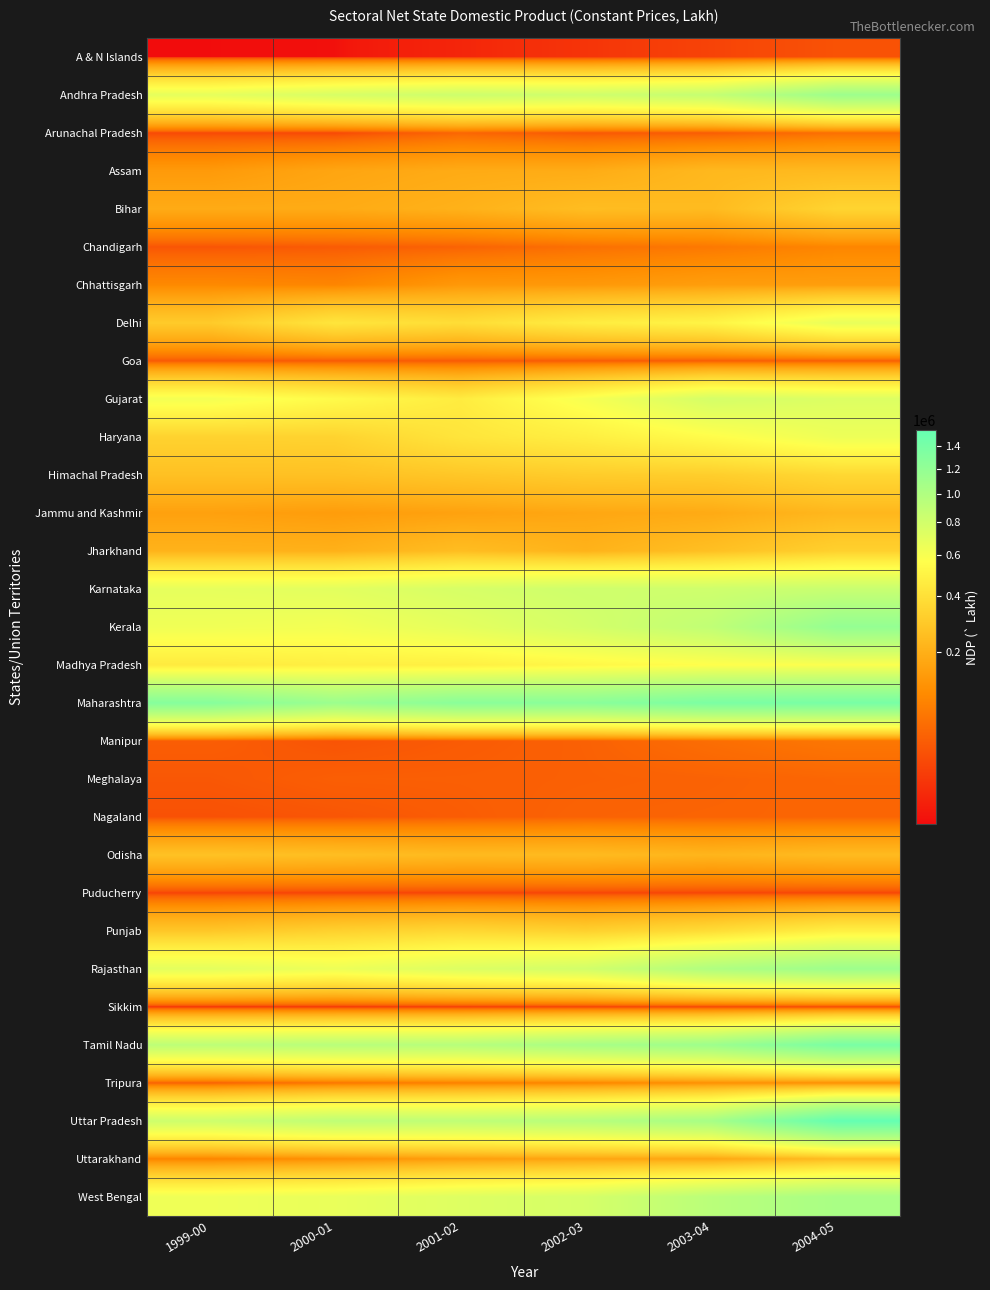

Reading right to left, transcribe all the data shown in this chart.

A & N Islands: 2004-05=27966	2003-04=17929	2002-03=11391	2001-02=7585	2000-01=5896	1999-00=5879
Andhra Pradesh: 2004-05=1124804	2003-04=872682	2002-03=809245	2001-02=824225	2000-01=763119	1999-00=685901
Arunachal Pradesh: 2004-05=59417	2003-04=37645	2002-03=32902	2001-02=47163	2000-01=20965	1999-00=21816
Assam: 2004-05=235494	2003-04=231022	2002-03=190139	2001-02=187425	2000-01=170703	1999-00=139149
Bihar: 2004-05=343373	2003-04=240368	2002-03=247986	2001-02=206936	2000-01=187218	1999-00=186437
Chandigarh: 2004-05=93673	2003-04=71784	2002-03=59609	2001-02=43557	2000-01=35442	1999-00=30393
Chhattisgarh: 2004-05=149136	2003-04=148429	2002-03=135799	2001-02=134338	2000-01=93036	1999-00=100183
Delhi: 2004-05=674194	2003-04=505615	2002-03=465760	2001-02=386055	2000-01=425138	1999-00=301366
Goa: 2004-05=38967	2003-04=37549	2002-03=36194	2001-02=35215	2000-01=34721	1999-00=34226
Gujarat: 2004-05=737400	2003-04=778100	2002-03=605400	2001-02=459000	2000-01=540700	1999-00=617100
Haryana: 2004-05=649023	2003-04=554713	2002-03=475569	2001-02=423634	2000-01=337701	1999-00=334752
Himachal Pradesh: 2004-05=358768	2003-04=314558	2002-03=308044	2001-02=285386	2000-01=263088	1999-00=260958
Jammu and Kashmir: 2004-05=226505	2003-04=185121	2002-03=175396	2001-02=159667	2000-01=145545	1999-00=156957
Jharkhand: 2004-05=326705	2003-04=259090	2002-03=211067	2001-02=249093	2000-01=205224	1999-00=211631
Karnataka: 2004-05=849074	2003-04=814971	2002-03=815265	2001-02=769183	2000-01=703731	1999-00=686091
Kerala: 2004-05=1187981	2003-04=897148	2002-03=783591	2001-02=693577	2000-01=622145	1999-00=636907
Madhya Pradesh: 2004-05=584216	2003-04=564824	2002-03=522998	2001-02=480122	2000-01=477129	1999-00=451606
Maharashtra: 2004-05=1398070	2003-04=1374345	2002-03=1262050	2001-02=1262882	2000-01=1134730	1999-00=1291990
Manipur: 2004-05=69224	2003-04=56556	2002-03=41653	2001-02=35651	2000-01=29495	1999-00=38170
Meghalaya: 2004-05=47301	2003-04=43286	2002-03=40971	2001-02=39356	2000-01=38965	1999-00=32377
Nagaland: 2004-05=46081	2003-04=45010	2002-03=43596	2001-02=37203	2000-01=31091	1999-00=27148
Odisha: 2004-05=239101	2003-04=219412	2002-03=239480	2001-02=236799	2000-01=252728	1999-00=266408
Puducherry: 2004-05=19795	2003-04=19598	2002-03=19358	2001-02=19128	2000-01=18805	1999-00=18492
Punjab: 2004-05=481571	2003-04=382925	2002-03=328164	2001-02=357101	2000-01=328194	1999-00=286176
Rajasthan: 2004-05=1124119	2003-04=1000850	2002-03=796667	2001-02=735868	2000-01=651575	1999-00=699805
Sikkim: 2004-05=20267	2003-04=17745	2002-03=15662	2001-02=13156	2000-01=10290	1999-00=9087
Tamil Nadu: 2004-05=1387562	2003-04=1123367	2002-03=1049554	2001-02=956959	2000-01=946259	1999-00=915572
Tripura: 2004-05=117901	2003-04=117744	2002-03=94959	2001-02=85059	2000-01=68763	1999-00=42121
Uttar Pradesh: 2004-05=1555712	2003-04=1062170	2002-03=958245	2001-02=904944	2000-01=903256	1999-00=821313
Uttarakhand: 2004-05=248084	2003-04=172202	2002-03=169559	2001-02=148726	2000-01=116561	1999-00=91221
West Bengal: 2004-05=1047602	2003-04=938763	2002-03=776586	2001-02=728501	2000-01=669954	1999-00=642153